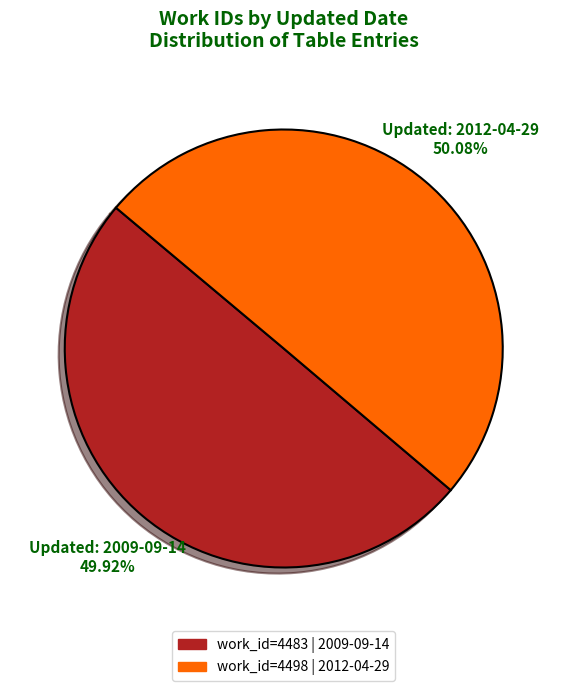

How many slices are in this pie chart?

2